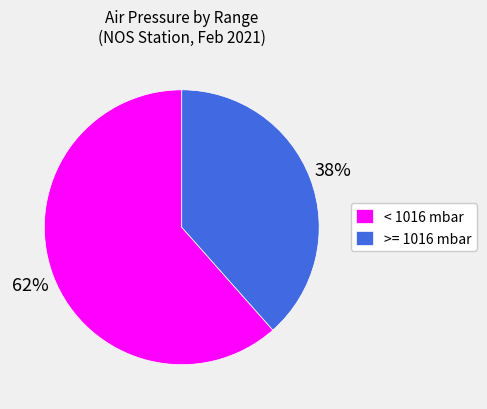

True or false: >= 1016 mbar accounts for 38% of the total.

True